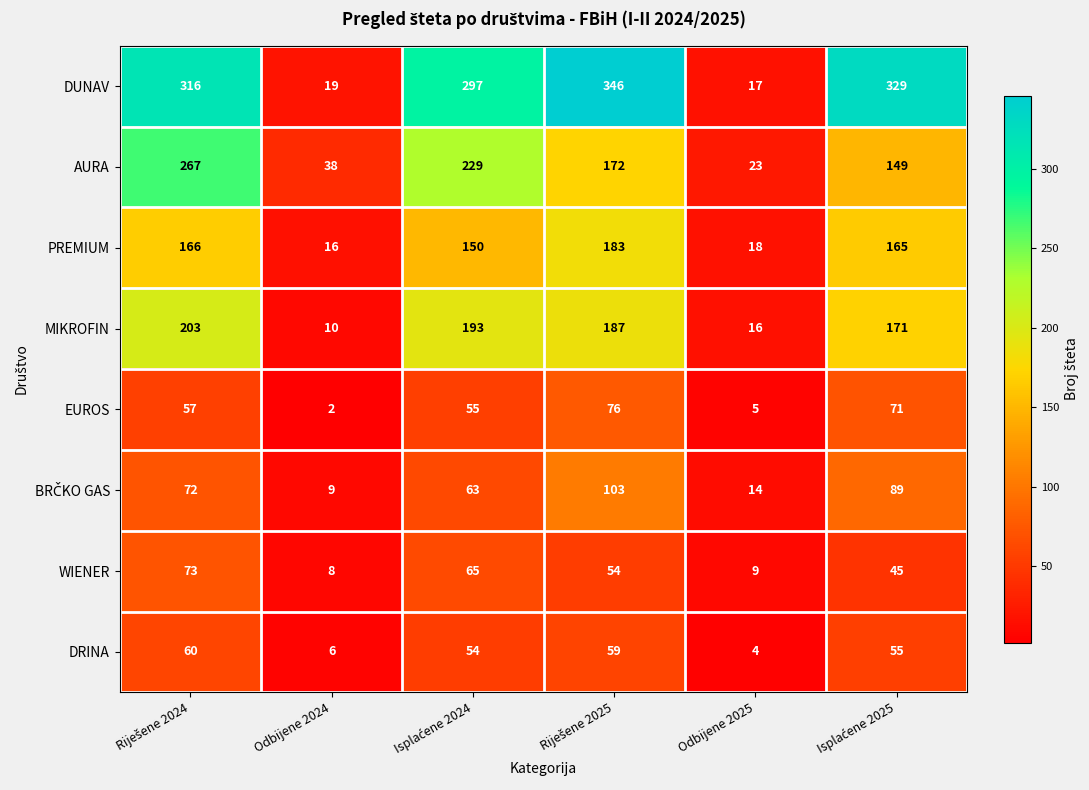

What is the maximum value shown in the chart?

346